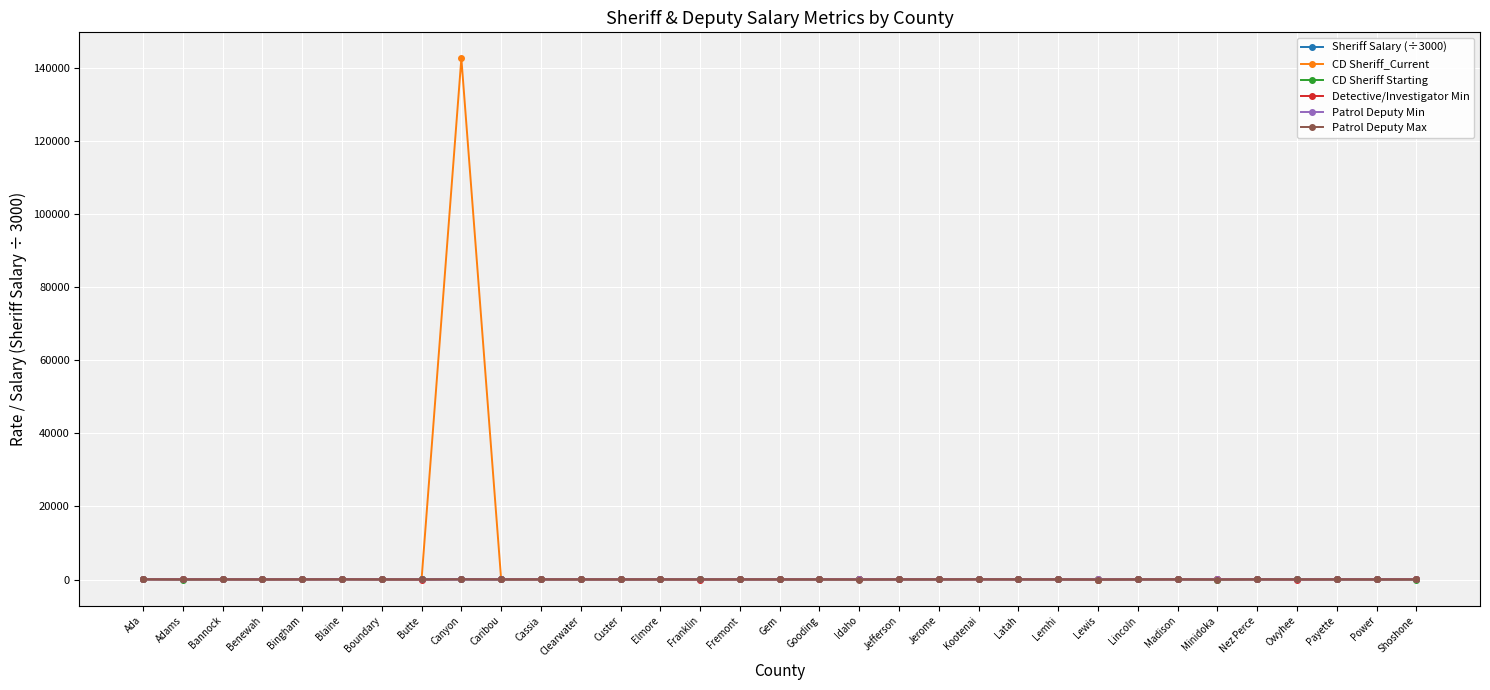

What is the maximum value shown in the chart?

142500.0